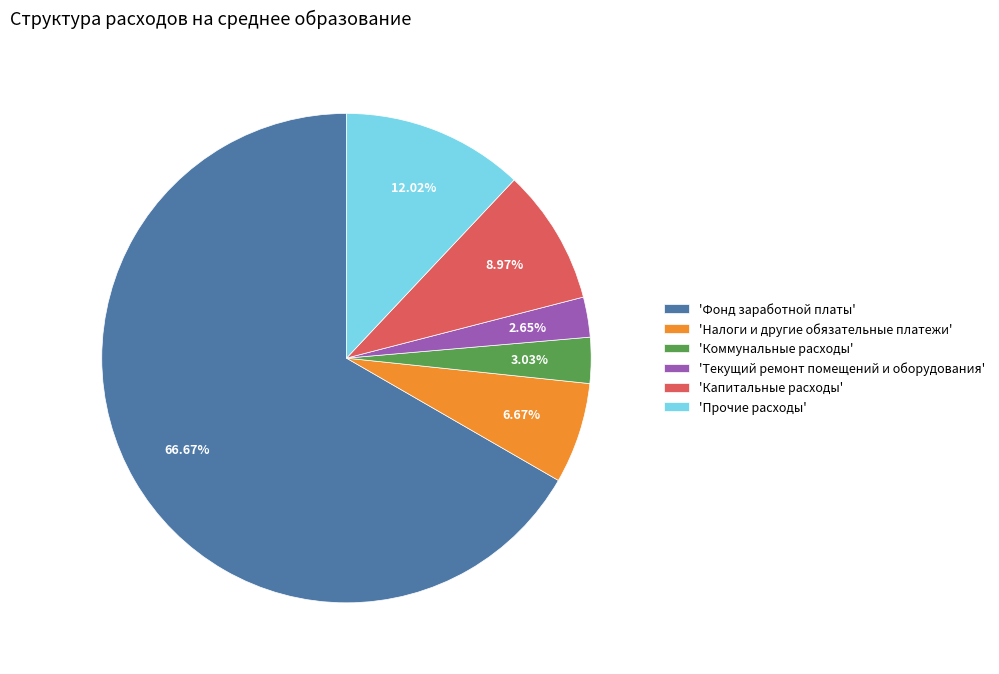

Which slice represents more than half of the pie?

'Фонд заработной платы'